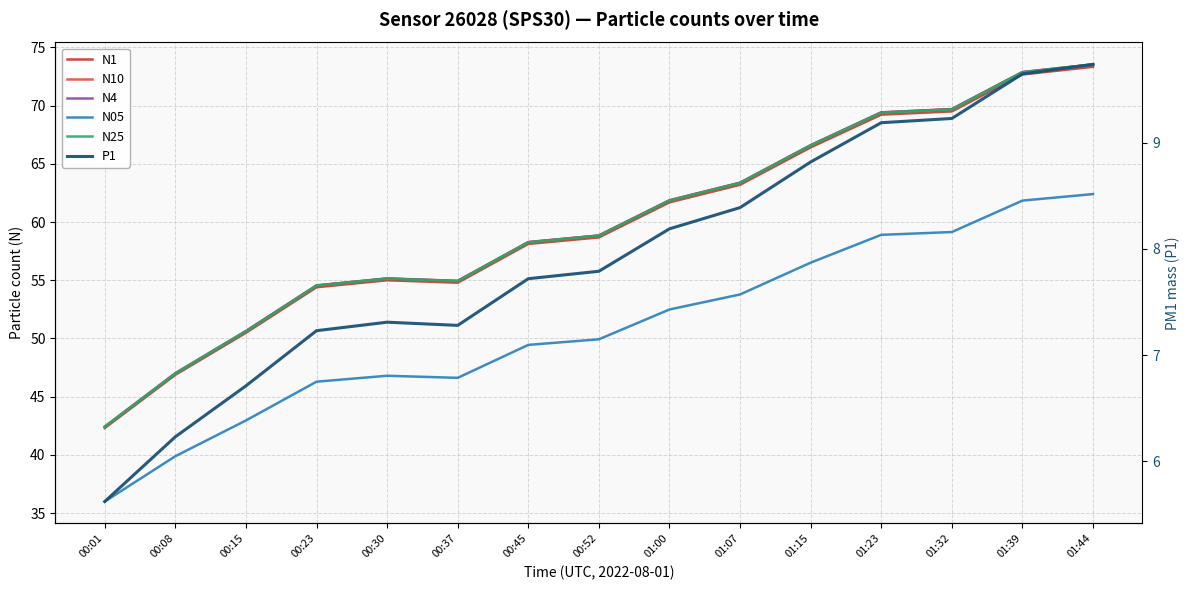

How many categories are shown in the chart?

15